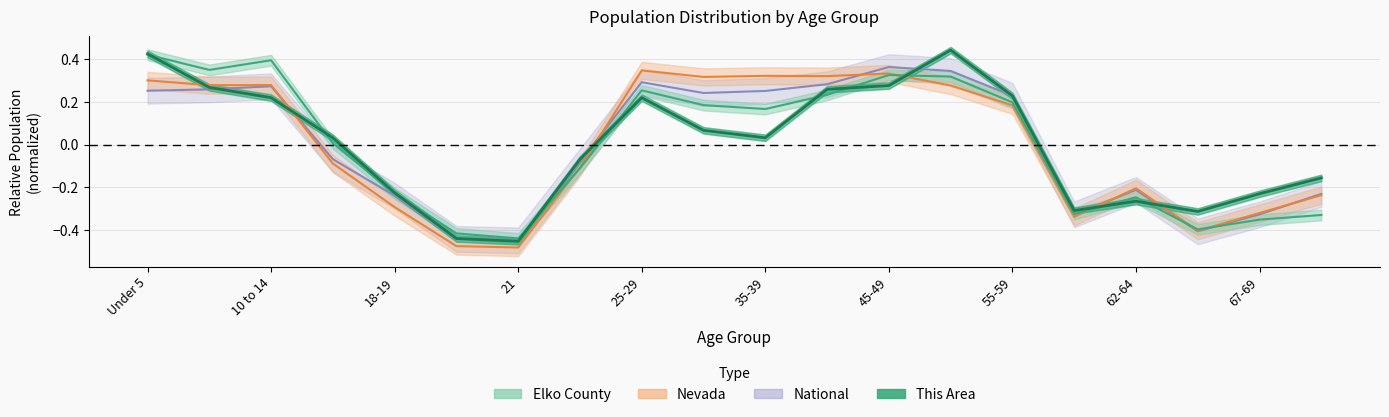

Is the value of National at 67-69 greater than the value of This Area at 50-54?

No